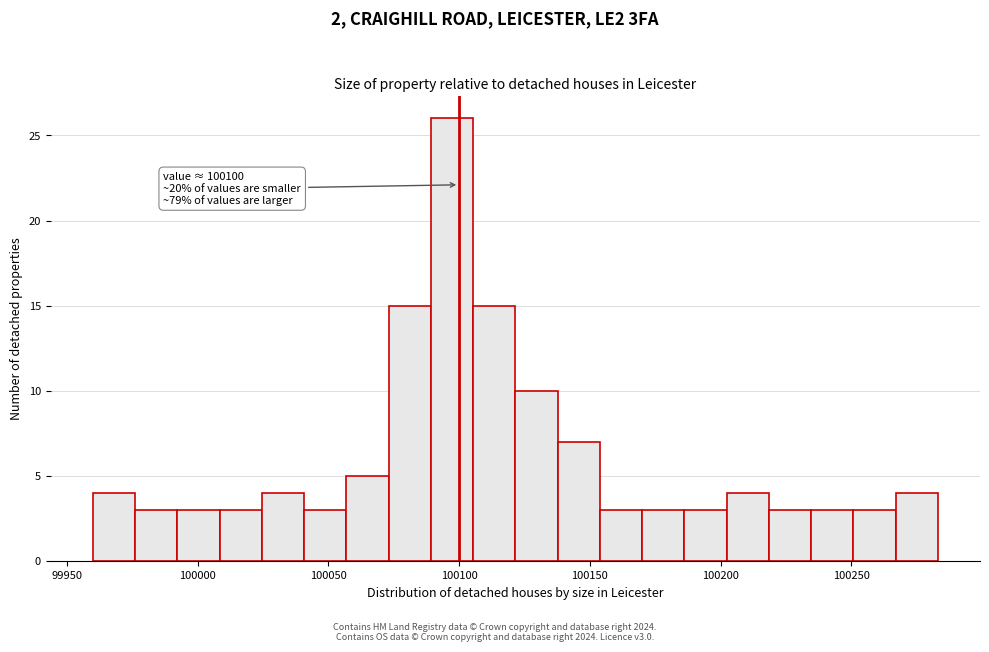

Read against the x-axis, roughly where is the centre of the tallest bar?

100095